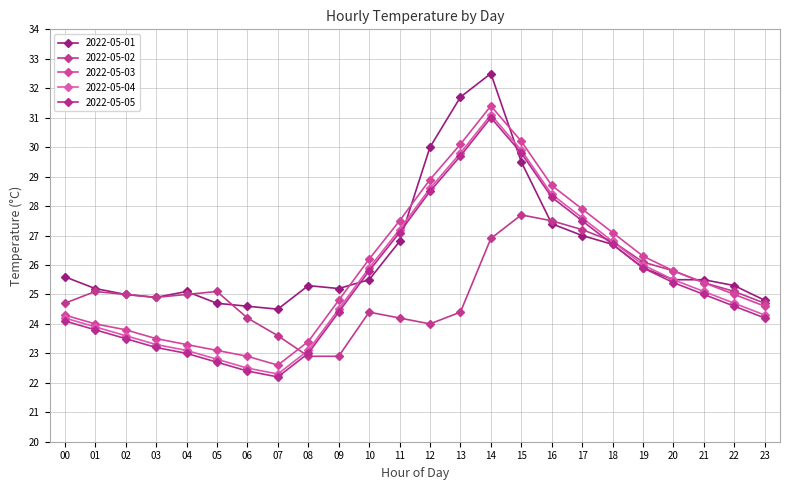

Reading left to right, transcribe all the data shown in this chart.

2022-05-01: 00=25.6	01=25.2	02=25.0	03=24.9	04=25.1	05=24.7	06=24.6	07=24.5	08=25.3	09=25.2	10=25.5	11=26.8	12=30.0	13=31.7	14=32.5	15=29.5	16=27.4	17=27.0	18=26.7	19=25.9	20=25.5	21=25.5	22=25.3	23=24.8
2022-05-02: 00=24.7	01=25.1	02=25.0	03=24.9	04=25.0	05=25.1	06=24.2	07=23.6	08=22.9	09=22.9	10=24.4	11=24.2	12=24.0	13=24.4	14=26.9	15=27.7	16=27.5	17=27.2	18=26.8	19=26.1	20=25.8	21=25.4	22=25.1	23=24.7
2022-05-03: 00=24.3	01=24.0	02=23.8	03=23.5	04=23.3	05=23.1	06=22.9	07=22.6	08=23.4	09=24.8	10=26.2	11=27.5	12=28.9	13=30.1	14=31.4	15=30.2	16=28.7	17=27.9	18=27.1	19=26.3	20=25.8	21=25.4	22=25.0	23=24.6
2022-05-04: 00=24.2	01=23.9	02=23.6	03=23.3	04=23.1	05=22.8	06=22.5	07=22.3	08=23.1	09=24.5	10=25.9	11=27.2	12=28.6	13=29.8	14=31.1	15=29.9	16=28.4	17=27.6	18=26.8	19=26.0	20=25.5	21=25.1	22=24.7	23=24.3
2022-05-05: 00=24.1	01=23.8	02=23.5	03=23.2	04=23.0	05=22.7	06=22.4	07=22.2	08=23.0	09=24.4	10=25.8	11=27.1	12=28.5	13=29.7	14=31.0	15=29.8	16=28.3	17=27.5	18=26.7	19=25.9	20=25.4	21=25.0	22=24.6	23=24.2